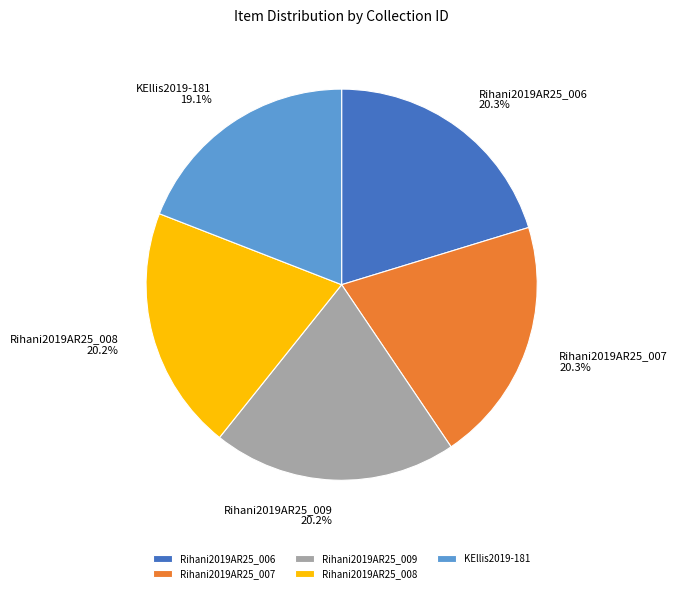

To the nearest percent, what is the combined percentage of Rihani2019AR25_006 and Rihani2019AR25_009?

40%